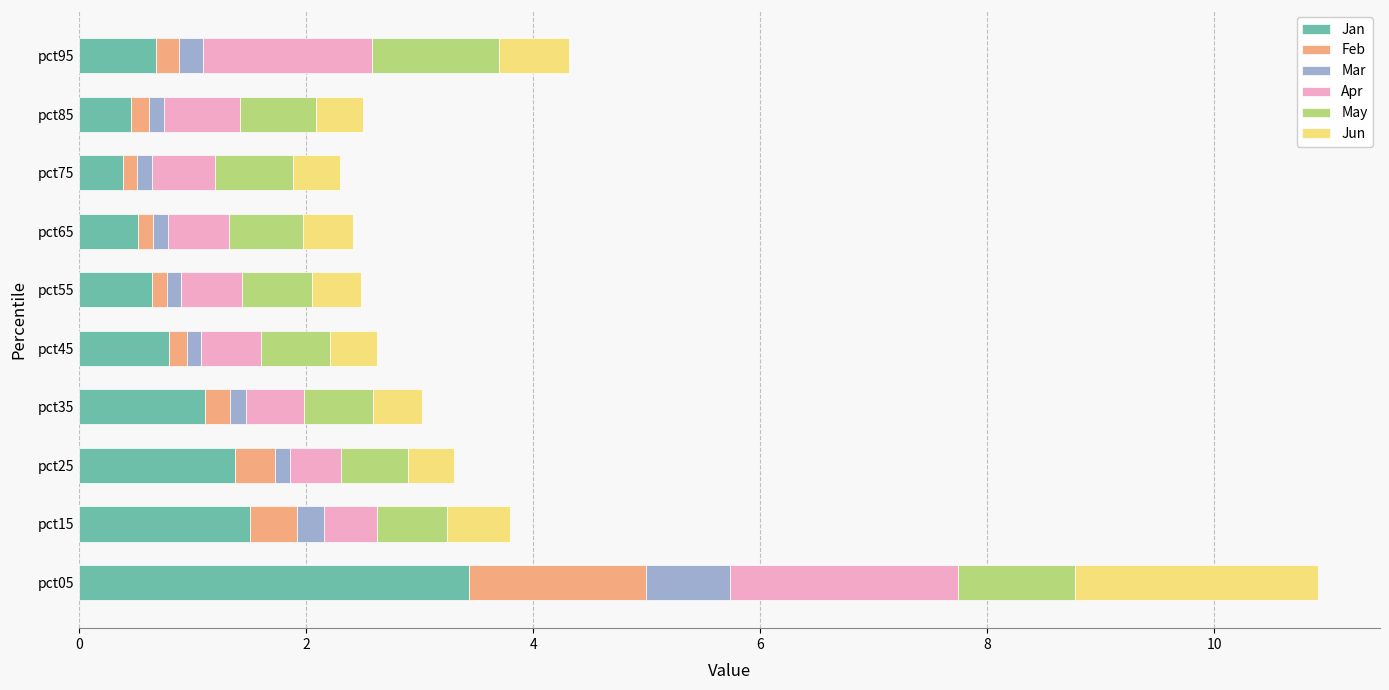

What is the average value of the Jan series?

1.1